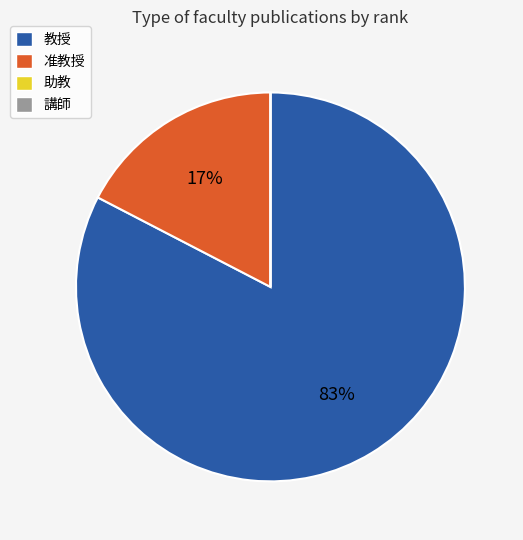

Does any single category account for the majority?

Yes